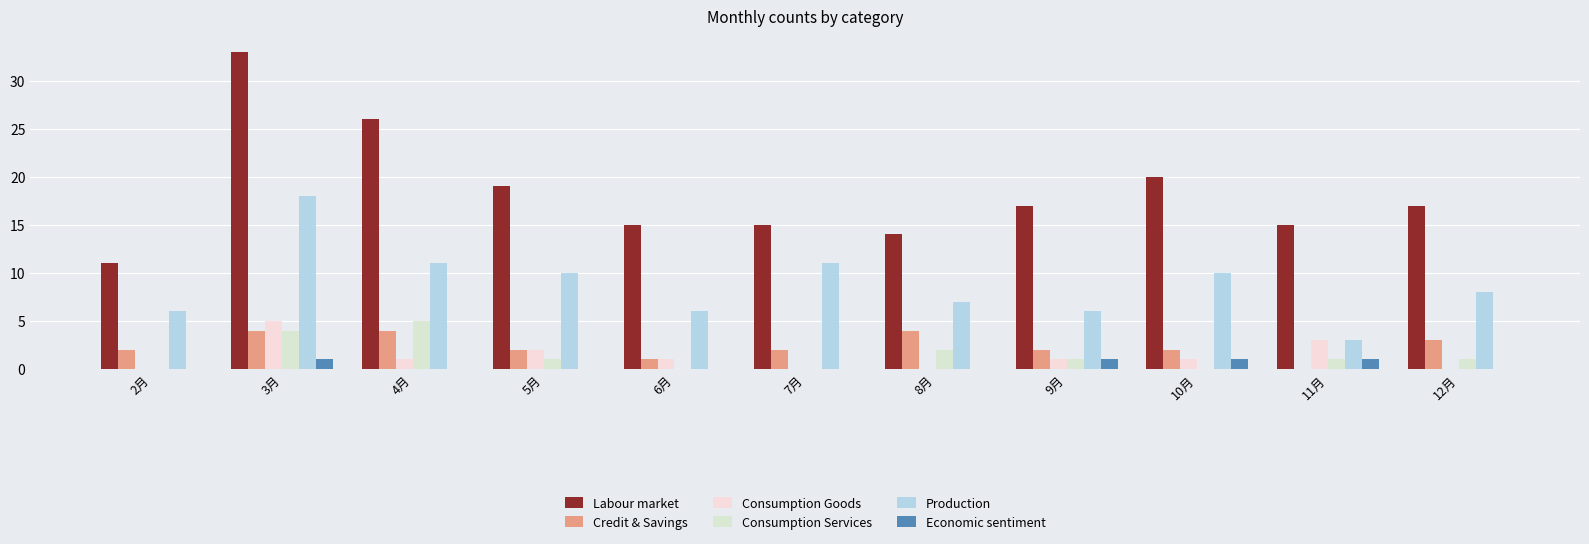

Which series has the largest range (max minus min)?

Labour market